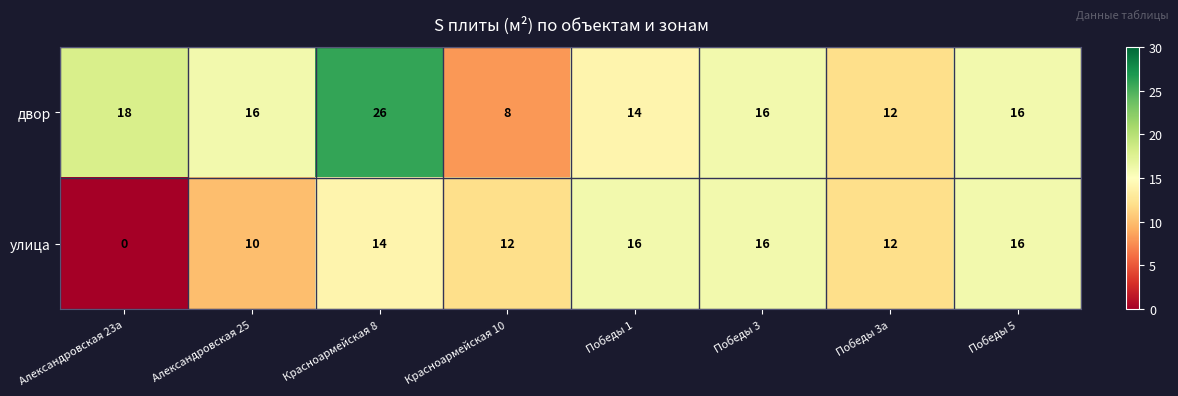

Which series has the largest total across all categories?

двор